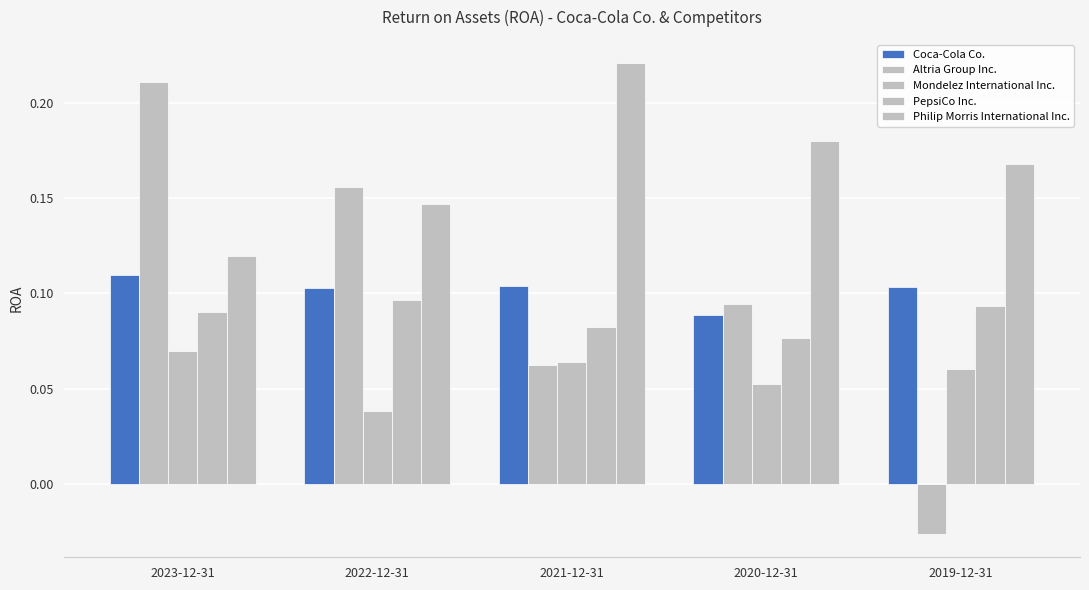

How many values in Altria Group Inc. are below zero?

1